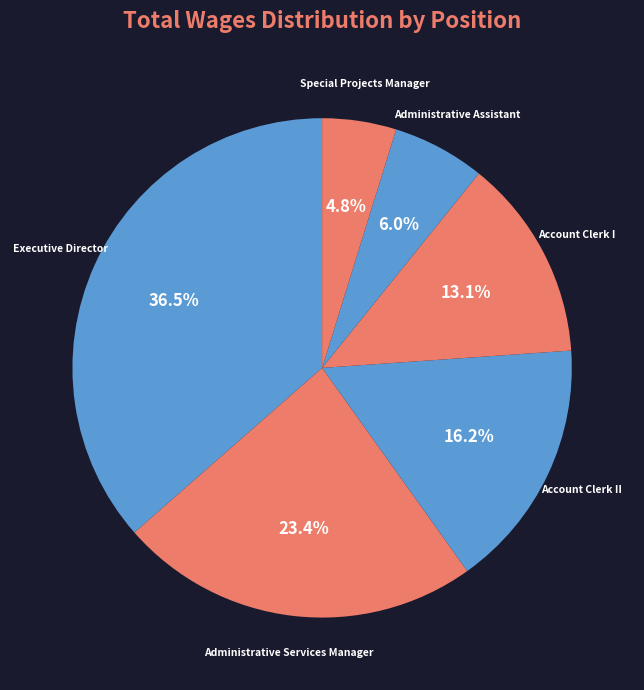

To the nearest percent, what is the difference between the Special Projects Manager and Executive Director slice percentages?

32%